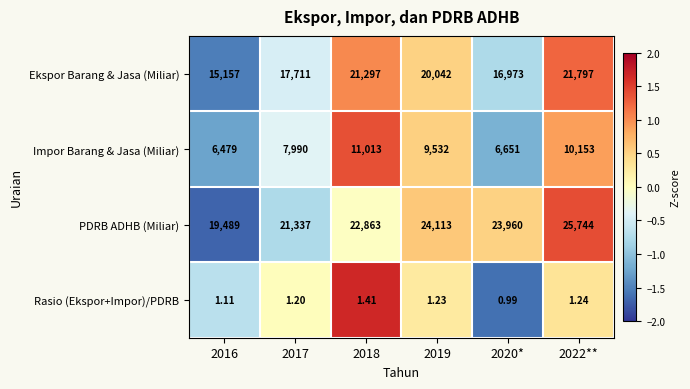

List the series in order of their peak value, highest first.

PDRB ADHB (Miliar), Ekspor Barang & Jasa (Miliar), Impor Barang & Jasa (Miliar), Rasio (Ekspor+Impor)/PDRB